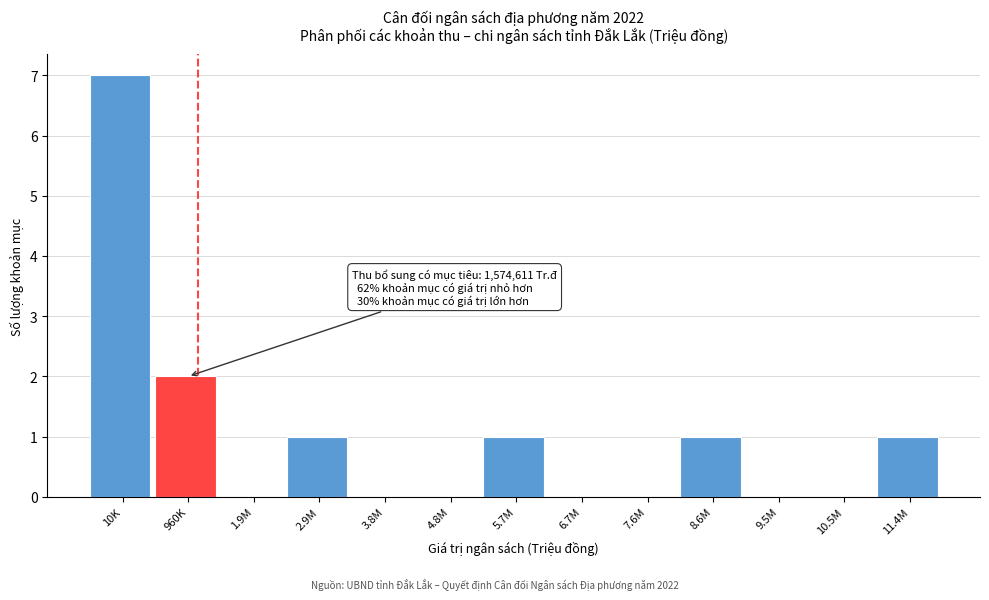

Reading left to right, extract all data points from this chart.

10K=7	960K=2	1.9M=0	2.9M=1	3.8M=0	4.8M=0	5.7M=1	6.7M=0	7.6M=0	8.6M=1	9.5M=0	10.5M=0	11.4M=1